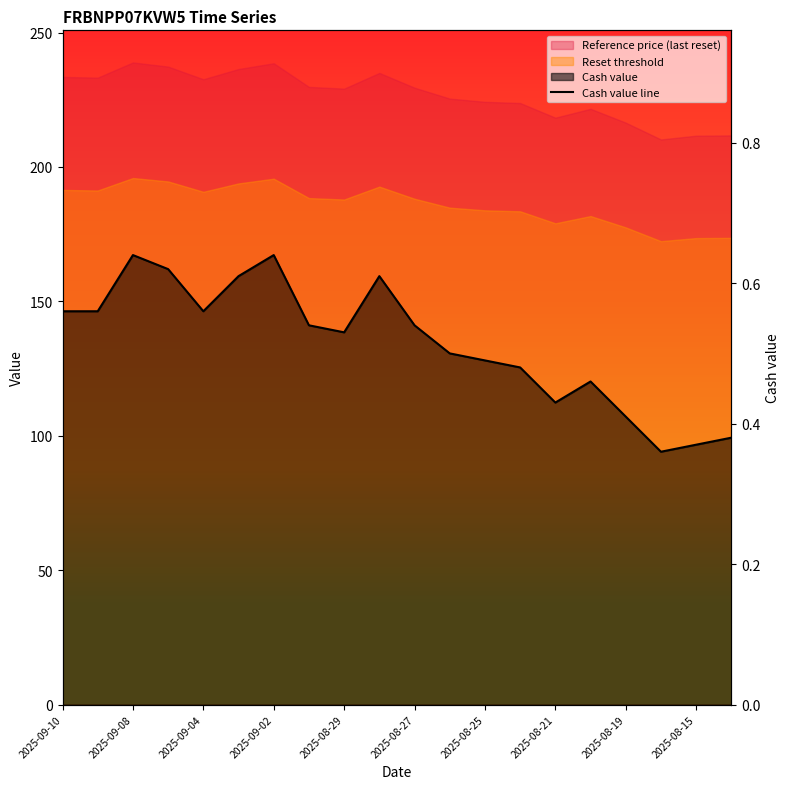

How many lines are shown in the chart?

1